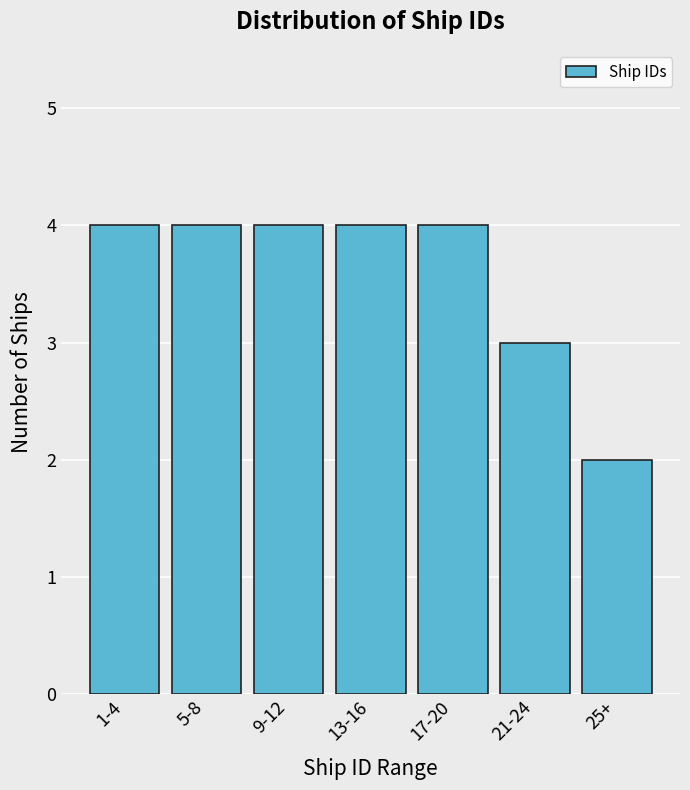

Reading left to right, list all the values displayed in this chart.

1-4=4	5-8=4	9-12=4	13-16=4	17-20=4	21-24=3	25+=2